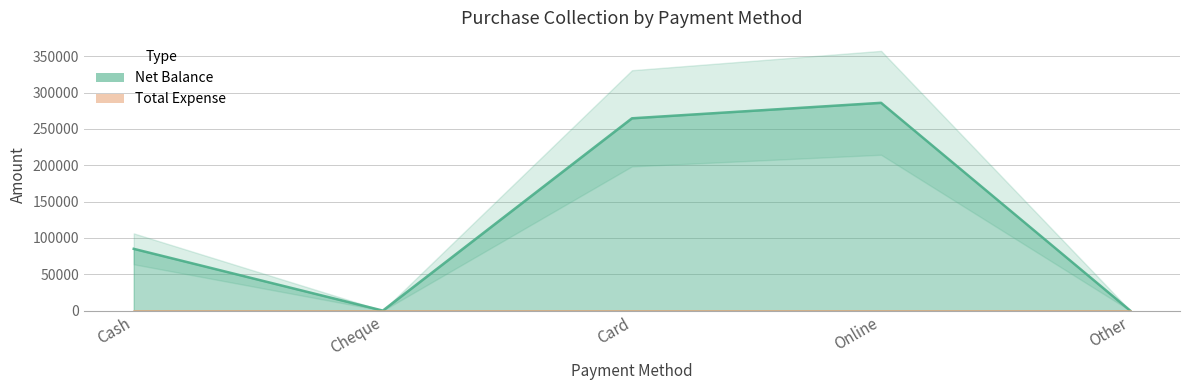

The value at Card is 264600. True or false?

True